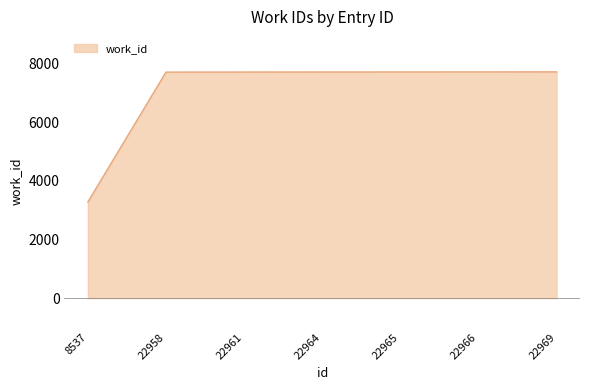

What is the change in value from 22964 to 22966?

+2